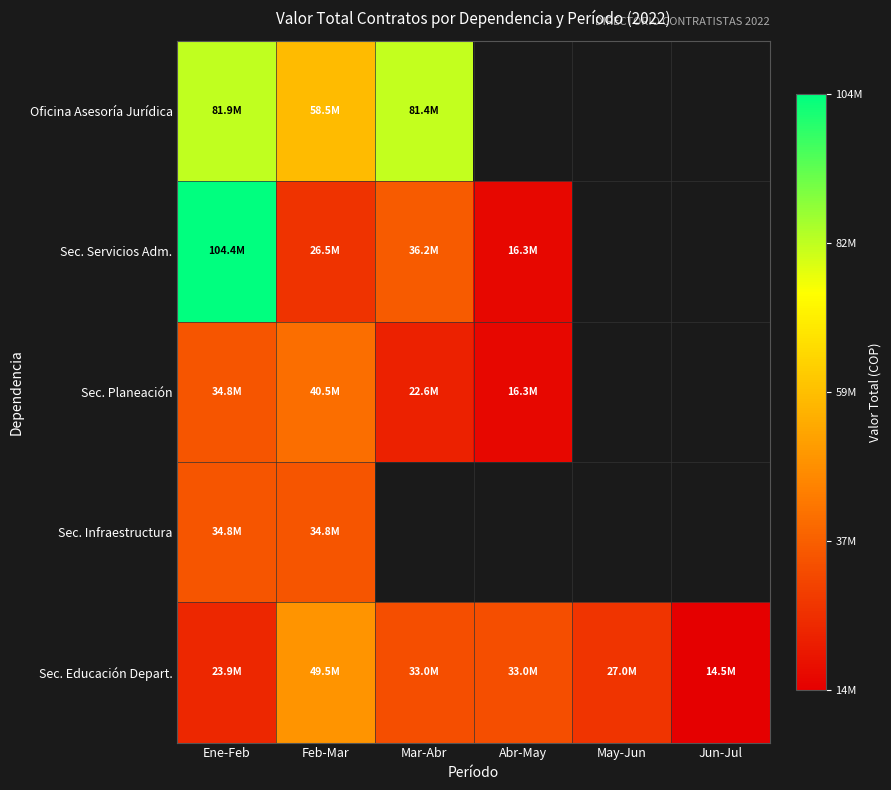

Count the number of data series in this chart.

5